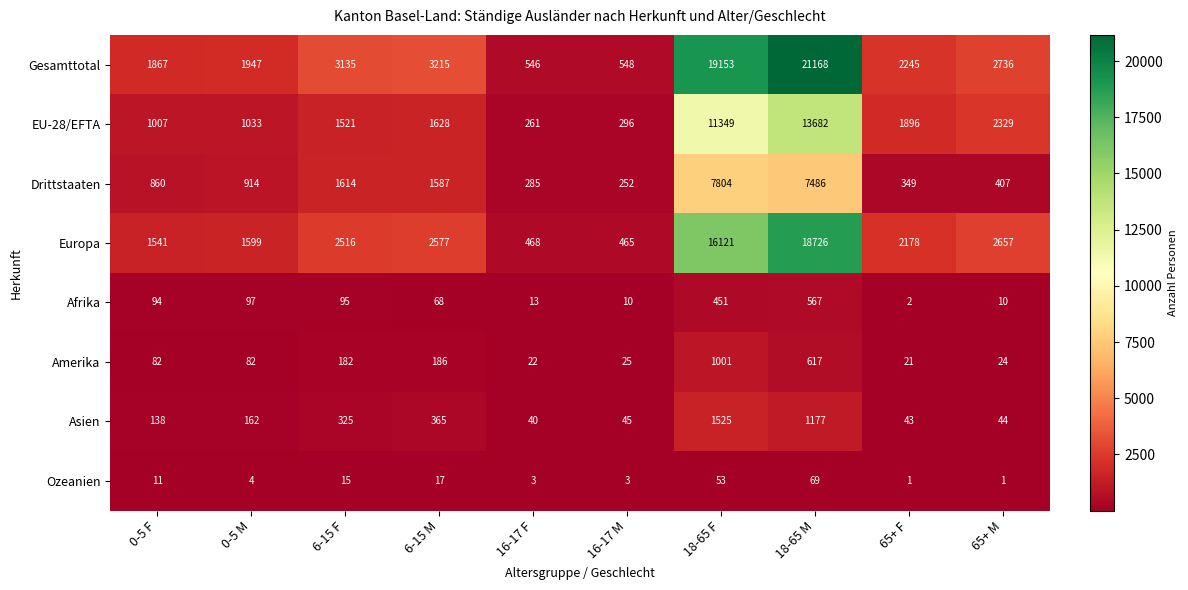

Which series has the widest spread of values?

Gesamttotal